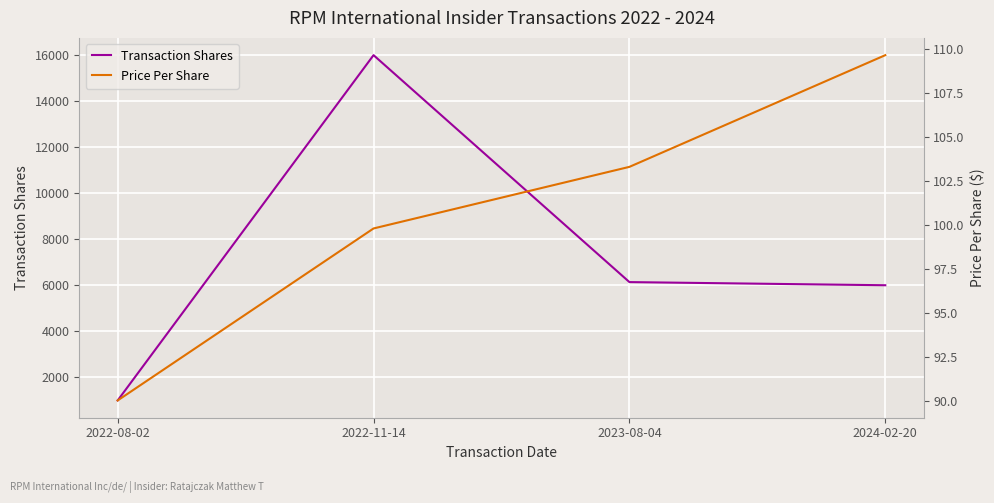

Which category has the highest value in the Transaction Shares series?

2022-11-14